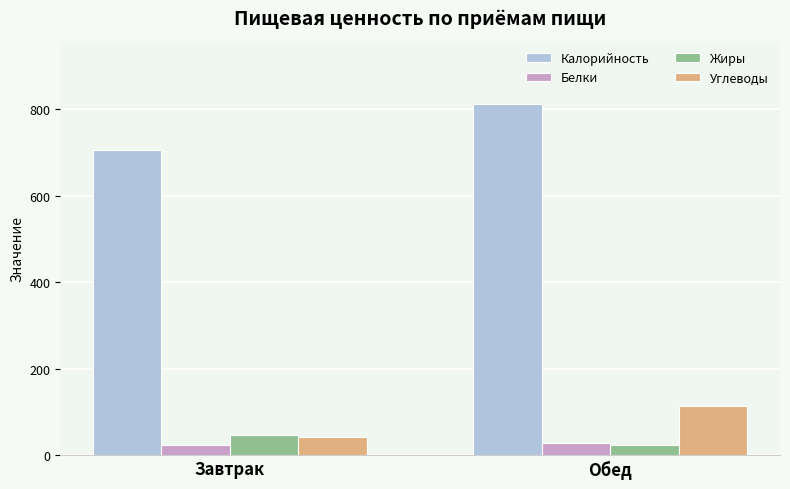

Which series has the largest range (max minus min)?

Калорийность